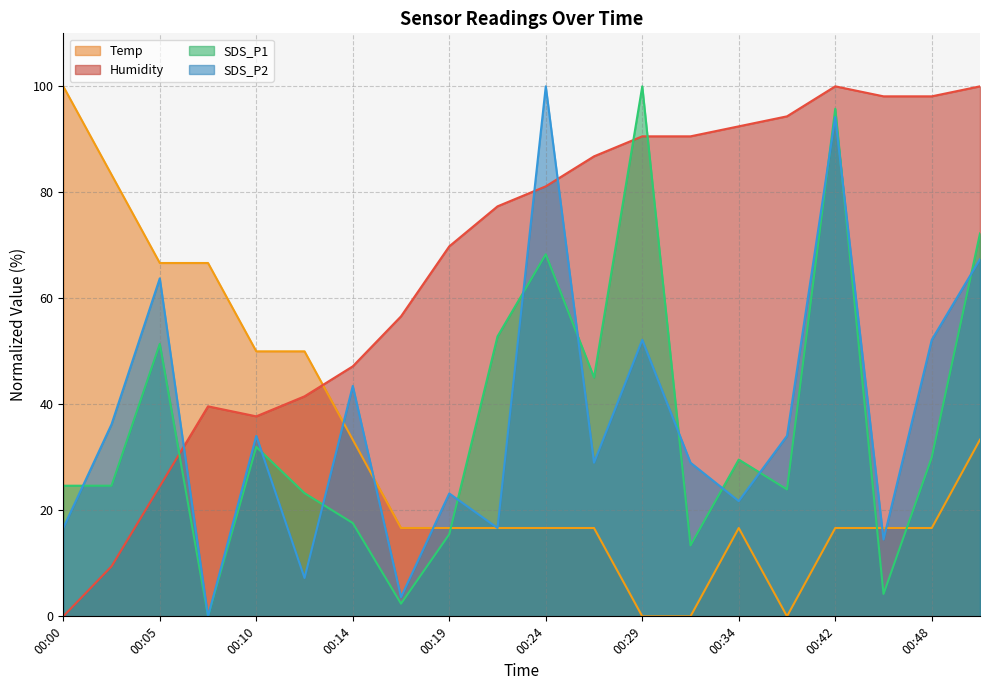

How many categories are shown in the chart?

20